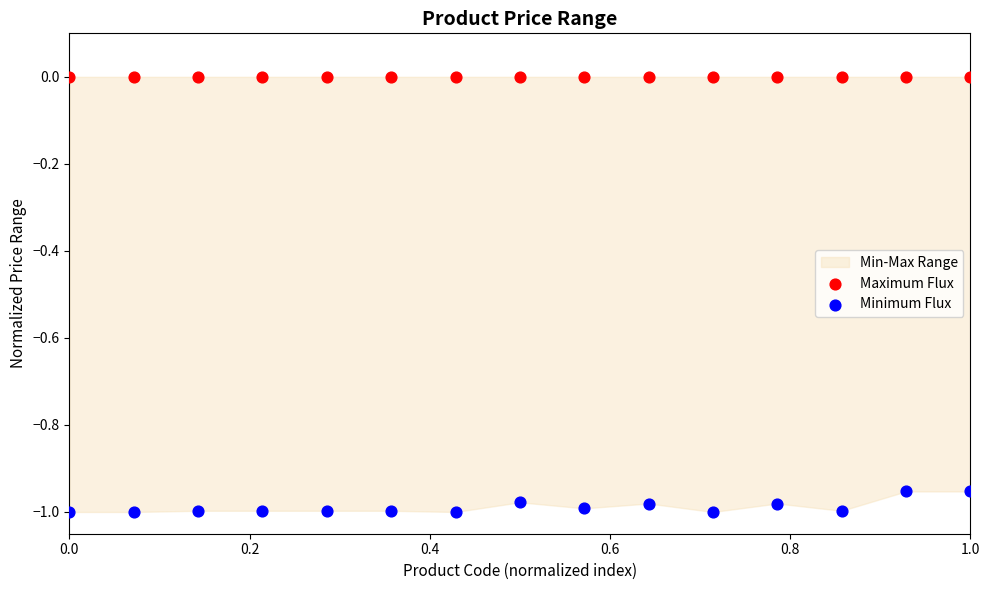

Which series reaches the maximum Y coordinate?

Maximum Flux